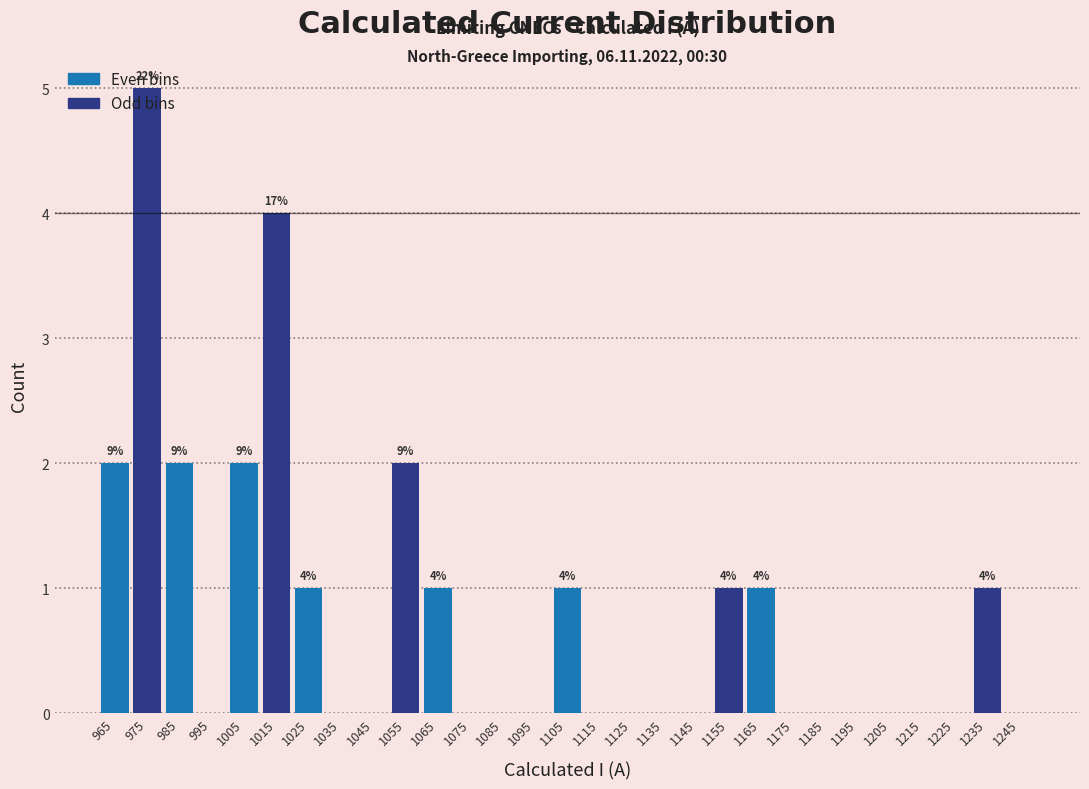

Which range on the x-axis has the tallest bar?

970 to 980